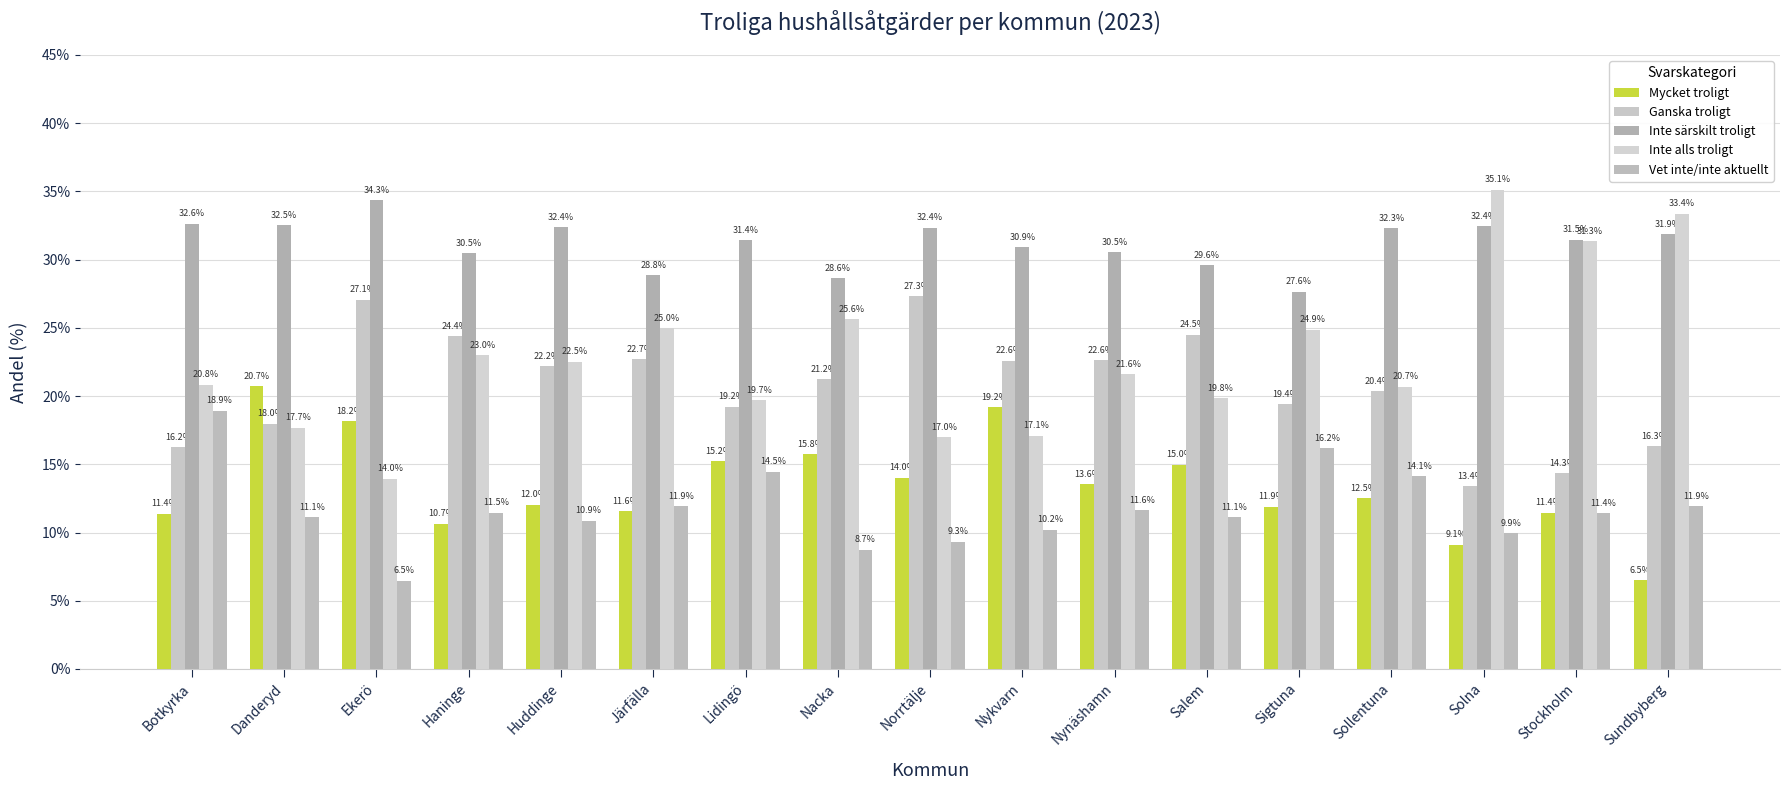

Reading right to left, transcribe all the data shown in this chart.

Mycket troligt: Sundbyberg=6.5	Stockholm=11.4	Solna=9.1	Sollentuna=12.5	Sigtuna=11.9	Salem=15.0	Nynäshamn=13.6	Nykvarn=19.2	Norrtälje=14.0	Nacka=15.8	Lidingö=15.2	Järfälla=11.6	Huddinge=12.0	Haninge=10.7	Ekerö=18.2	Danderyd=20.7	Botkyrka=11.4
Ganska troligt: Sundbyberg=16.3	Stockholm=14.3	Solna=13.4	Sollentuna=20.4	Sigtuna=19.4	Salem=24.5	Nynäshamn=22.6	Nykvarn=22.6	Norrtälje=27.3	Nacka=21.2	Lidingö=19.2	Järfälla=22.7	Huddinge=22.2	Haninge=24.4	Ekerö=27.1	Danderyd=18.0	Botkyrka=16.2
Inte särskilt troligt: Sundbyberg=31.9	Stockholm=31.5	Solna=32.4	Sollentuna=32.3	Sigtuna=27.6	Salem=29.6	Nynäshamn=30.5	Nykvarn=30.9	Norrtälje=32.4	Nacka=28.6	Lidingö=31.4	Järfälla=28.8	Huddinge=32.4	Haninge=30.5	Ekerö=34.3	Danderyd=32.5	Botkyrka=32.6
Inte alls troligt: Sundbyberg=33.4	Stockholm=31.3	Solna=35.1	Sollentuna=20.7	Sigtuna=24.9	Salem=19.8	Nynäshamn=21.6	Nykvarn=17.1	Norrtälje=17.0	Nacka=25.6	Lidingö=19.7	Järfälla=25.0	Huddinge=22.5	Haninge=23.0	Ekerö=14.0	Danderyd=17.7	Botkyrka=20.8
Vet inte/inte aktuellt: Sundbyberg=11.9	Stockholm=11.4	Solna=9.9	Sollentuna=14.1	Sigtuna=16.2	Salem=11.1	Nynäshamn=11.6	Nykvarn=10.2	Norrtälje=9.3	Nacka=8.7	Lidingö=14.5	Järfälla=11.9	Huddinge=10.9	Haninge=11.5	Ekerö=6.5	Danderyd=11.1	Botkyrka=18.9